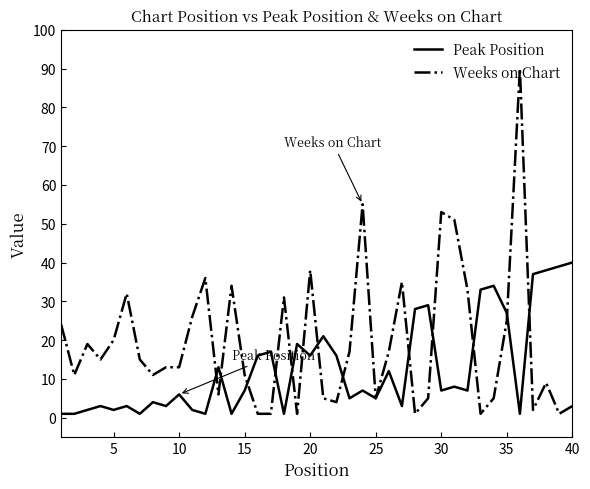

Which series has the largest total across all categories?

Weeks on Chart